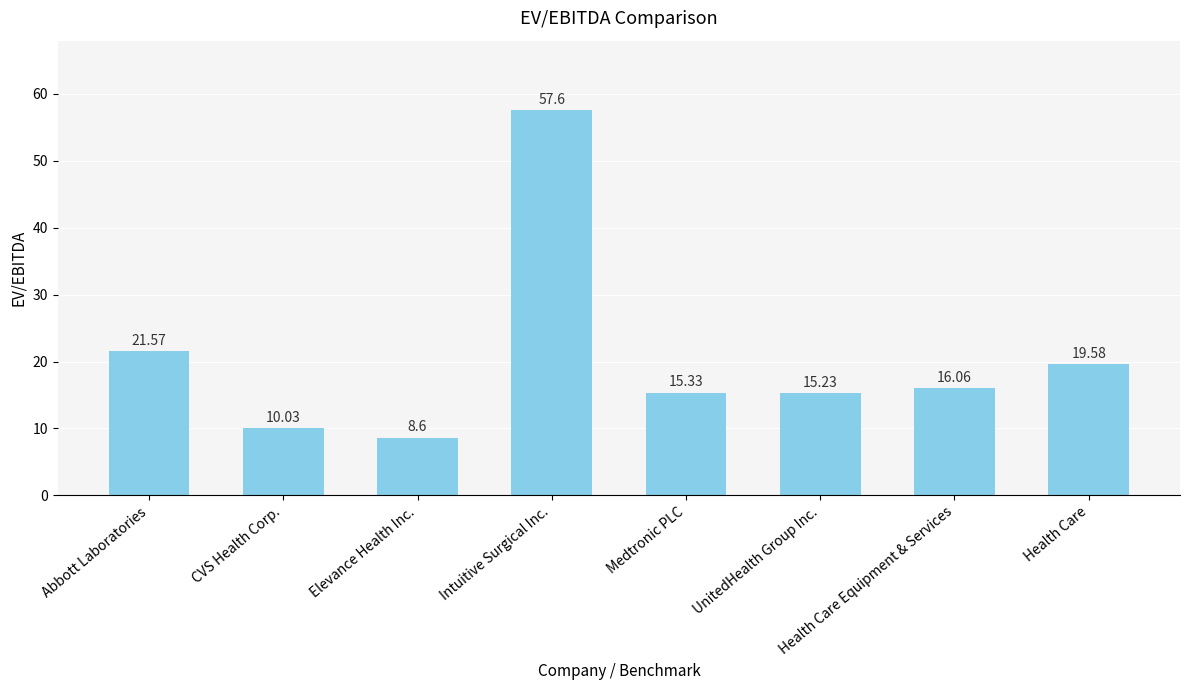

Count the number of categories in the chart.

8